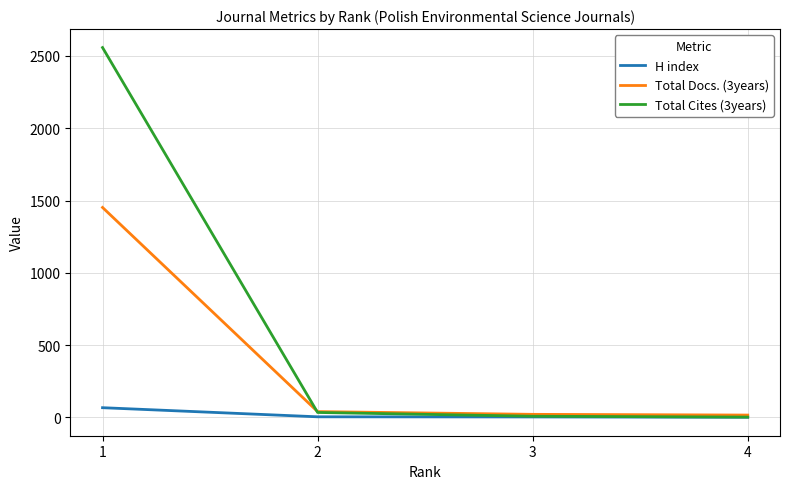

Which series has the largest total across all categories?

Total Cites (3years)